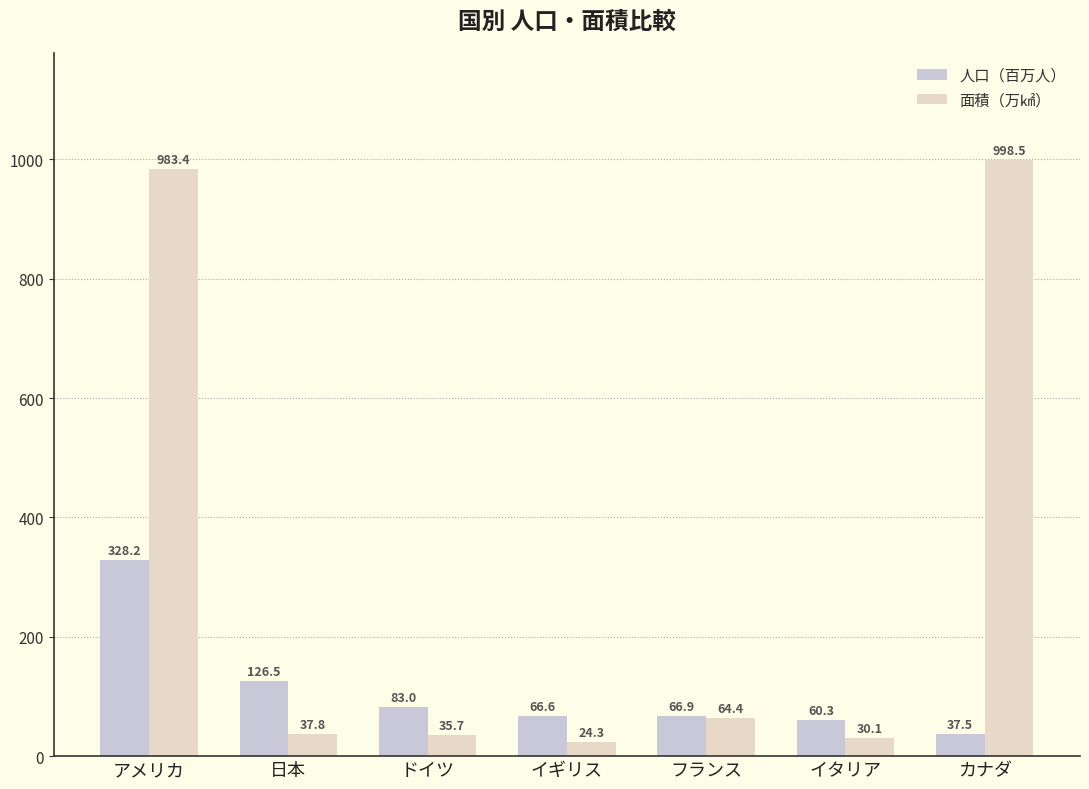

What is the spread (max minus min) of values at 日本?

88.7